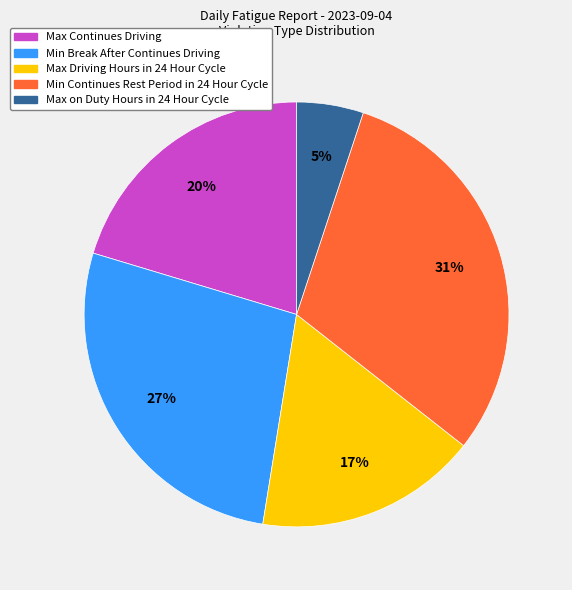

Is there any slice that represents more than half of the pie?

No